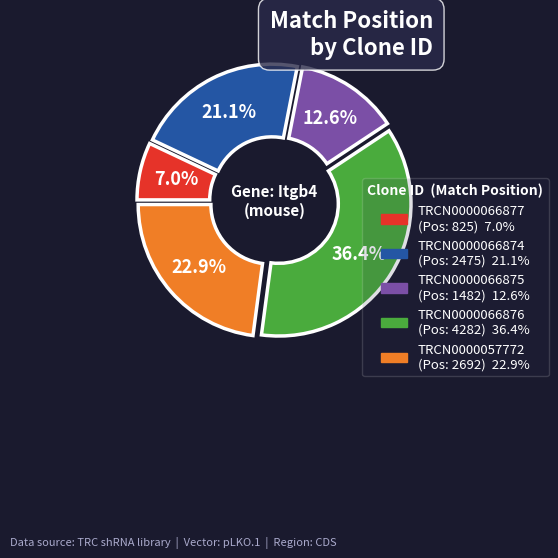

What is the total percentage of TRCN0000066877 and TRCN0000066875?

19.6%